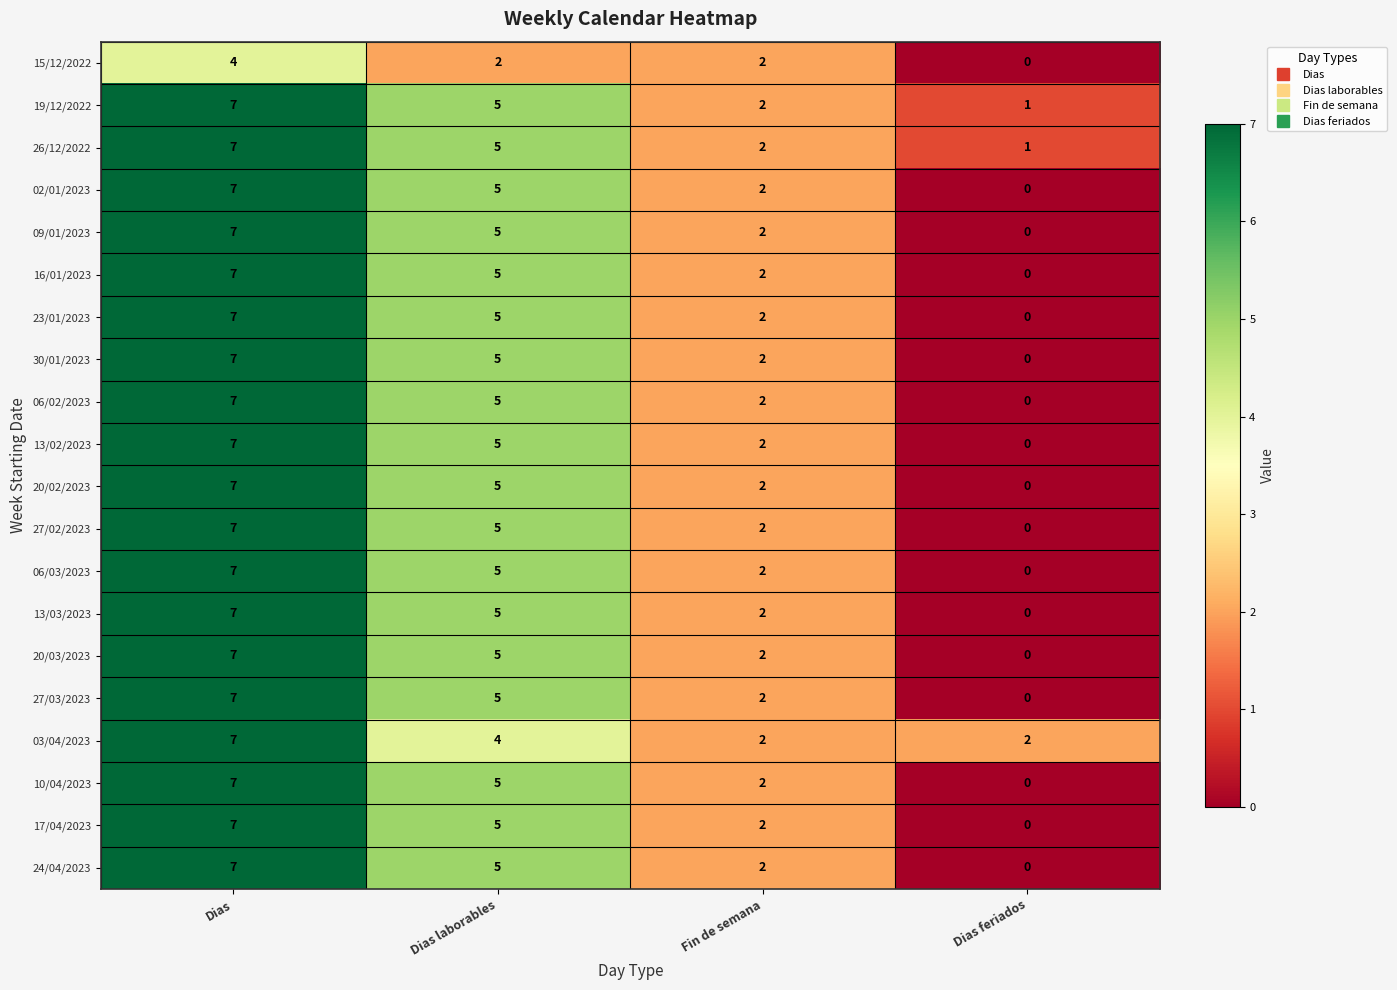

At which category is the sum across all series the highest?

Dias